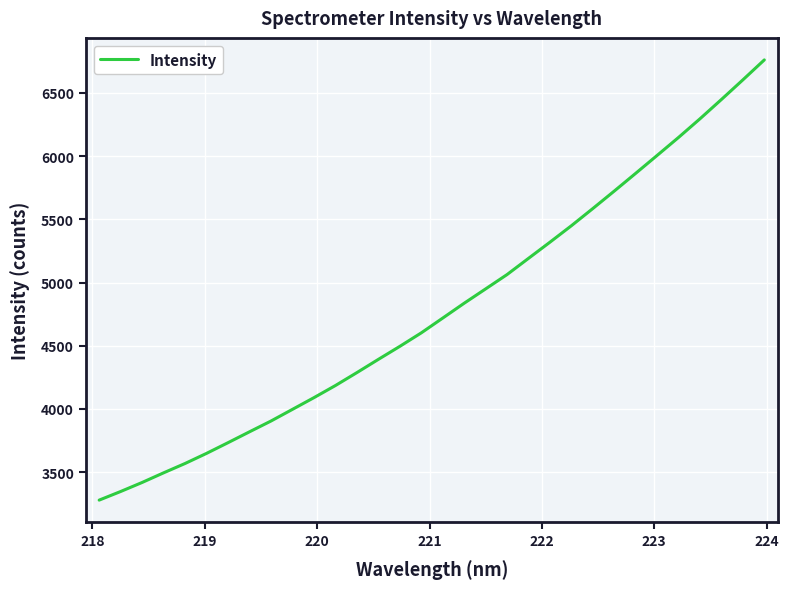

What is the maximum value shown in the chart?

6760.8